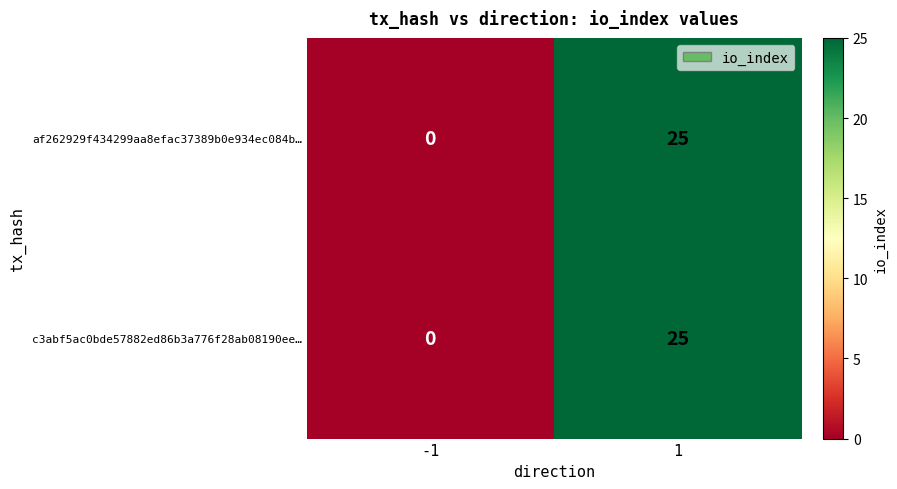

Reading right to left, transcribe all the data shown in this chart.

af262929f434299aa8efac37389b0e934ec084b…: 1=25	-1=0
c3abf5ac0bde57882ed86b3a776f28ab08190ee…: 1=25	-1=0